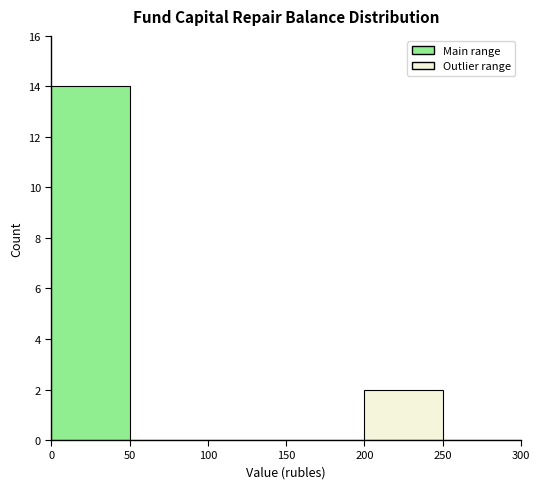

Over which range of the x-axis is the bar tallest?

0 to 50